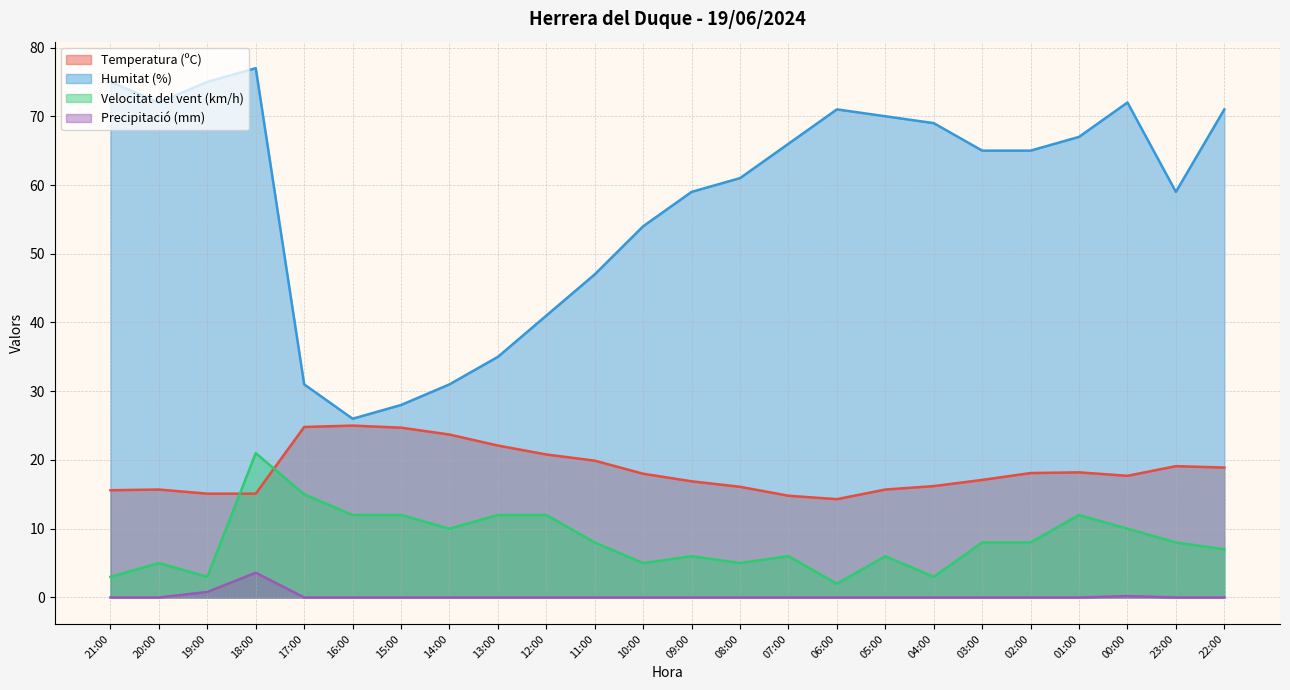

True or false: Temperatura (ºC) and Humitat (%) cross at least once.

False